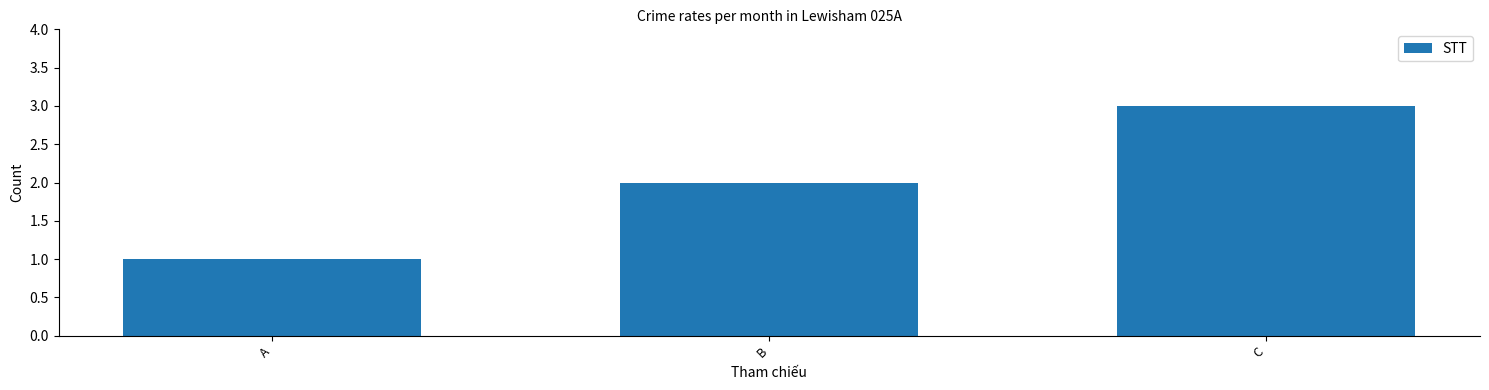

Approximately how many times larger is the value at C compared to A?

3.0